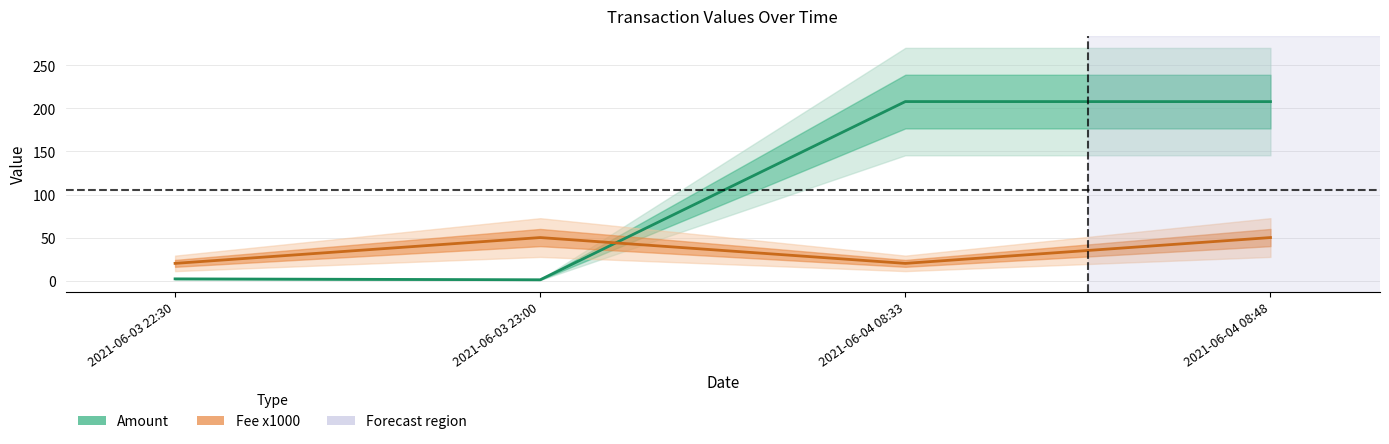

Is this an area chart (filled region under the line)?

No